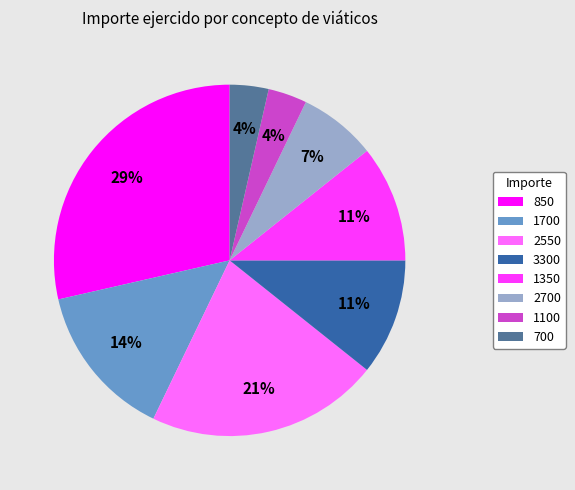

Which slice is the largest?

850